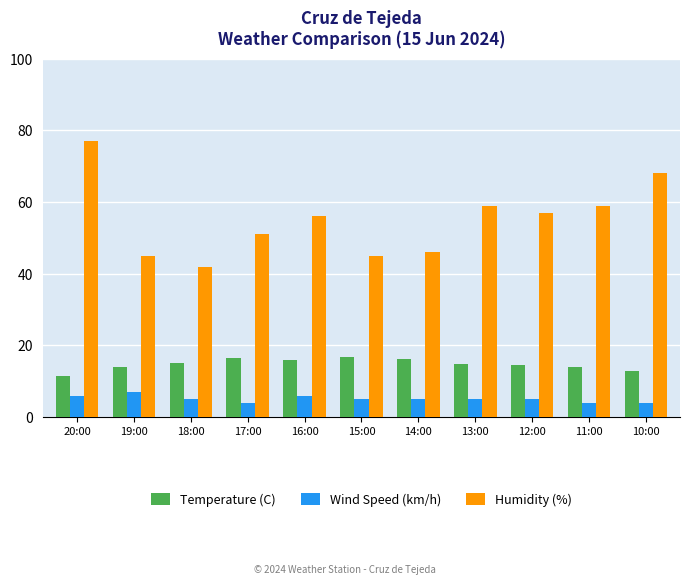

Which category has the highest value in the Humidity (%) series?

20:00